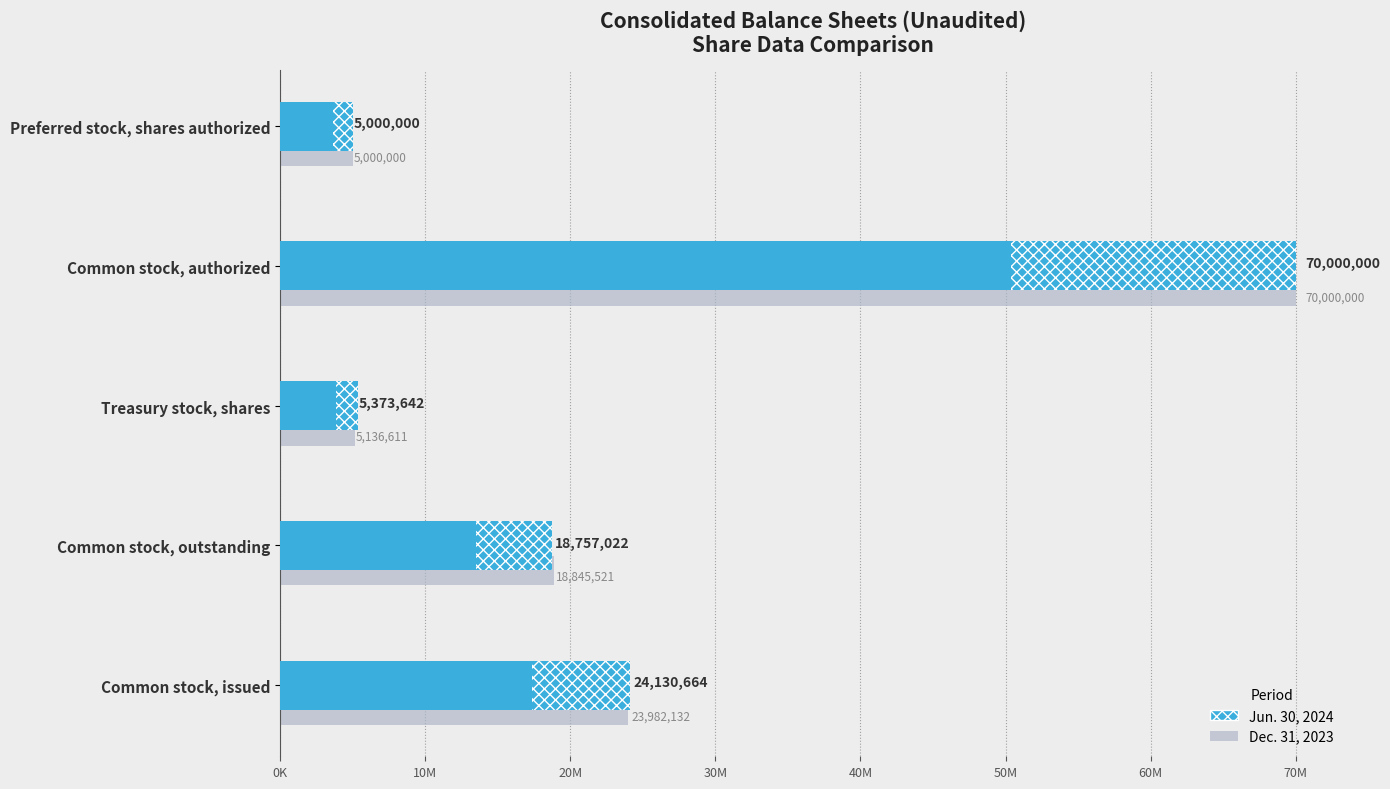

Reading left to right, what are all the values shown in this chart?

Dec. 31, 2023: 23982132	18845521	5136611	70000000	5000000
Jun. 30, 2024: 24130664	18757022	5373642	70000000	5000000